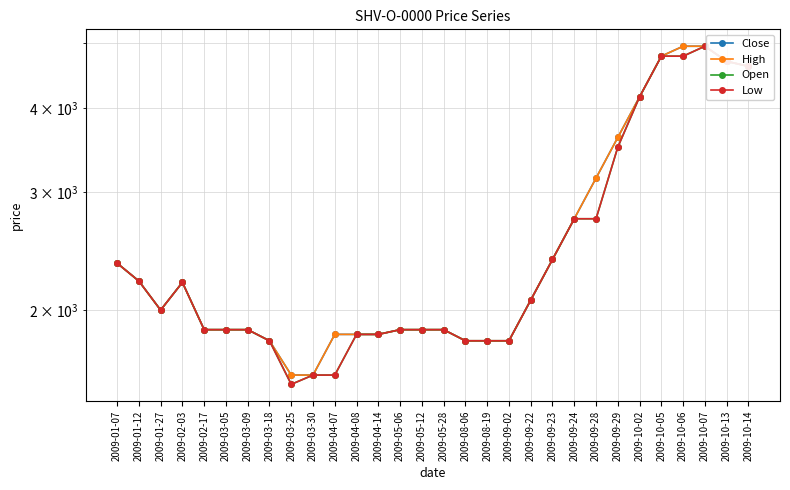

Reading right to left, transcribe all the data shown in this chart.

Close: 2009-10-14=4620	2009-10-13=4700	2009-10-07=4950	2009-10-06=4950	2009-10-05=4784	2009-10-02=4160	2009-09-29=3619	2009-09-28=3147	2009-09-24=2737	2009-09-23=2380	2009-09-22=2070	2009-09-02=1800	2009-08-19=1800	2009-08-06=1800	2009-05-28=1870	2009-05-12=1870	2009-05-06=1870	2009-04-14=1840	2009-04-08=1840	2009-04-07=1840	2009-03-30=1600	2009-03-25=1600	2009-03-18=1800	2009-03-09=1870	2009-03-05=1870	2009-02-17=1870	2009-02-03=2200	2009-01-27=2000	2009-01-12=2210	2009-01-07=2350
High: 2009-10-14=4620	2009-10-13=4700	2009-10-07=4950	2009-10-06=4950	2009-10-05=4784	2009-10-02=4160	2009-09-29=3619	2009-09-28=3147	2009-09-24=2737	2009-09-23=2380	2009-09-22=2070	2009-09-02=1800	2009-08-19=1800	2009-08-06=1800	2009-05-28=1870	2009-05-12=1870	2009-05-06=1870	2009-04-14=1840	2009-04-08=1840	2009-04-07=1840	2009-03-30=1600	2009-03-25=1600	2009-03-18=1800	2009-03-09=1870	2009-03-05=1870	2009-02-17=1870	2009-02-03=2200	2009-01-27=2000	2009-01-12=2210	2009-01-07=2350
Open: 2009-10-14=4620	2009-10-13=4700	2009-10-07=4950	2009-10-06=4784	2009-10-05=4784	2009-10-02=4160	2009-09-29=3500	2009-09-28=2737	2009-09-24=2737	2009-09-23=2380	2009-09-22=2070	2009-09-02=1800	2009-08-19=1800	2009-08-06=1800	2009-05-28=1870	2009-05-12=1870	2009-05-06=1870	2009-04-14=1840	2009-04-08=1840	2009-04-07=1600	2009-03-30=1600	2009-03-25=1550	2009-03-18=1800	2009-03-09=1870	2009-03-05=1870	2009-02-17=1870	2009-02-03=2200	2009-01-27=2000	2009-01-12=2210	2009-01-07=2350
Low: 2009-10-14=4620	2009-10-13=4700	2009-10-07=4950	2009-10-06=4784	2009-10-05=4784	2009-10-02=4160	2009-09-29=3500	2009-09-28=2737	2009-09-24=2737	2009-09-23=2380	2009-09-22=2070	2009-09-02=1800	2009-08-19=1800	2009-08-06=1800	2009-05-28=1870	2009-05-12=1870	2009-05-06=1870	2009-04-14=1840	2009-04-08=1840	2009-04-07=1600	2009-03-30=1600	2009-03-25=1550	2009-03-18=1800	2009-03-09=1870	2009-03-05=1870	2009-02-17=1870	2009-02-03=2200	2009-01-27=2000	2009-01-12=2210	2009-01-07=2350